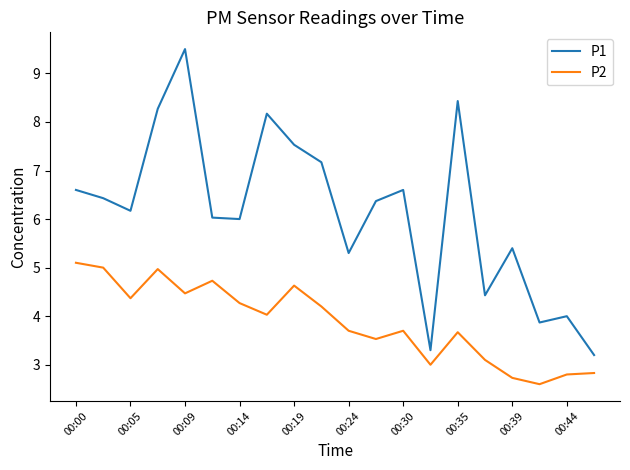

At how many categories does at least one series exceed 8?

4